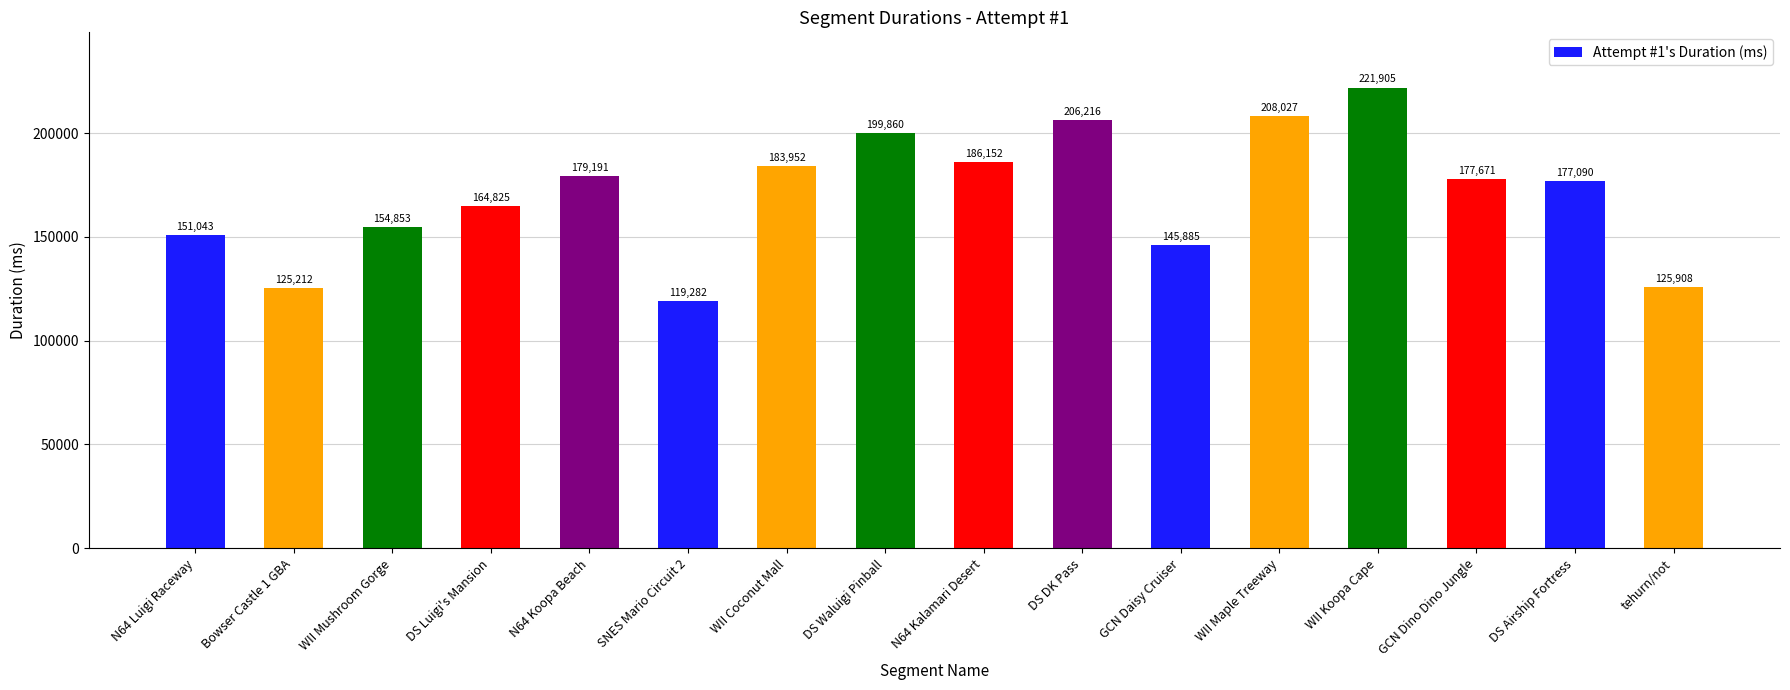

Rank the categories by value from lowest to highest.

SNES Mario Circuit 2, Bowser Castle 1 GBA, tehurn/not, GCN Daisy Cruiser, N64 Luigi Raceway, WII Mushroom Gorge, DS Luigi's Mansion, DS Airship Fortress, GCN Dino Dino Jungle, N64 Koopa Beach, WII Coconut Mall, N64 Kalamari Desert, DS Waluigi Pinball, DS DK Pass, WII Maple Treeway, WII Koopa Cape